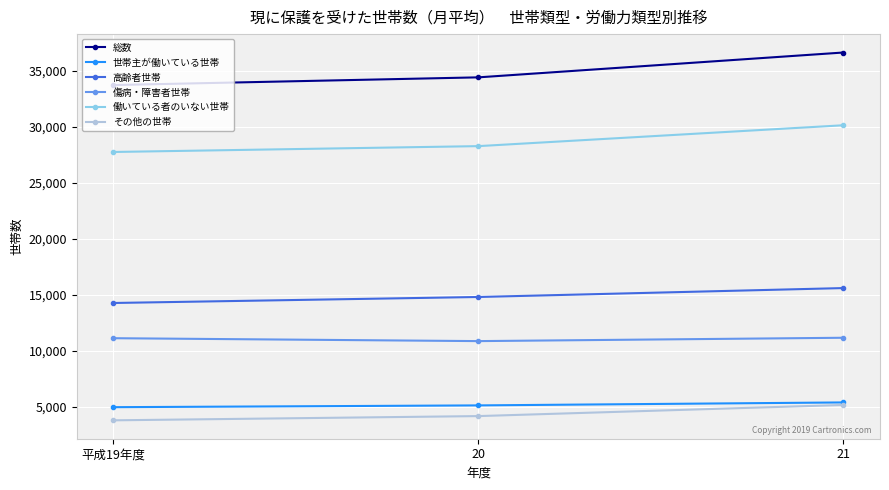

What is the sum of all 世帯主が働いている世帯 values?

15493